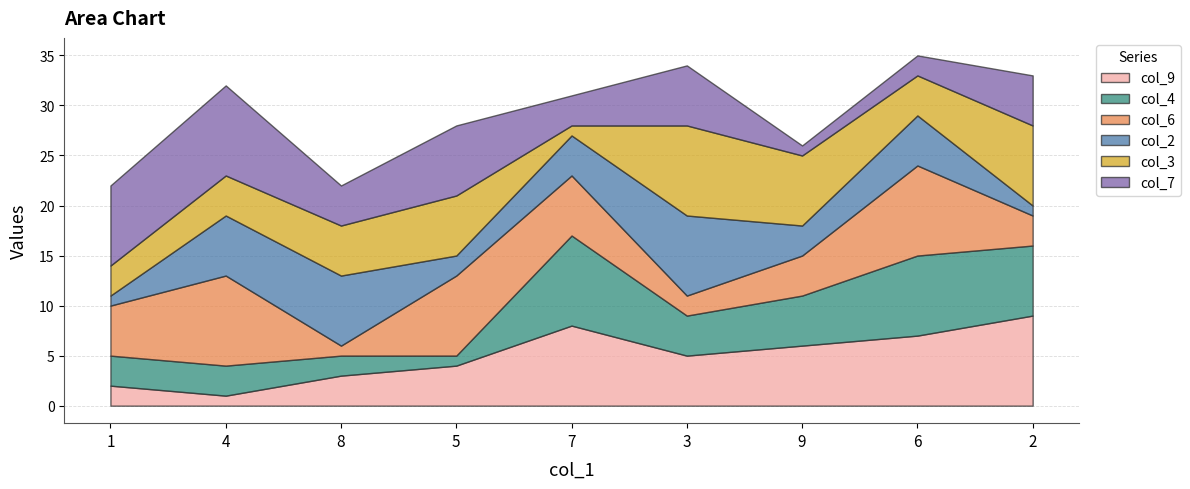

Between 7 and 5, which is larger?

7